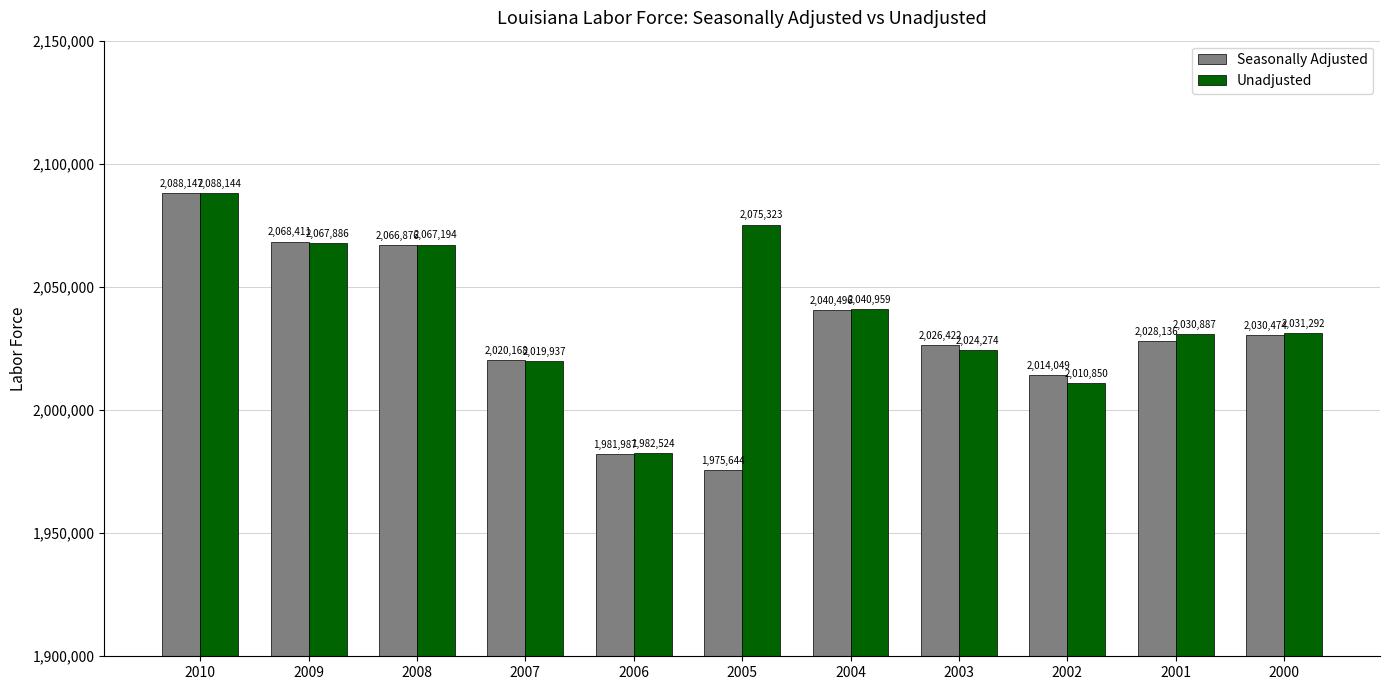

What is the value of the Unadjusted bar at the 5th from the left?

1982524